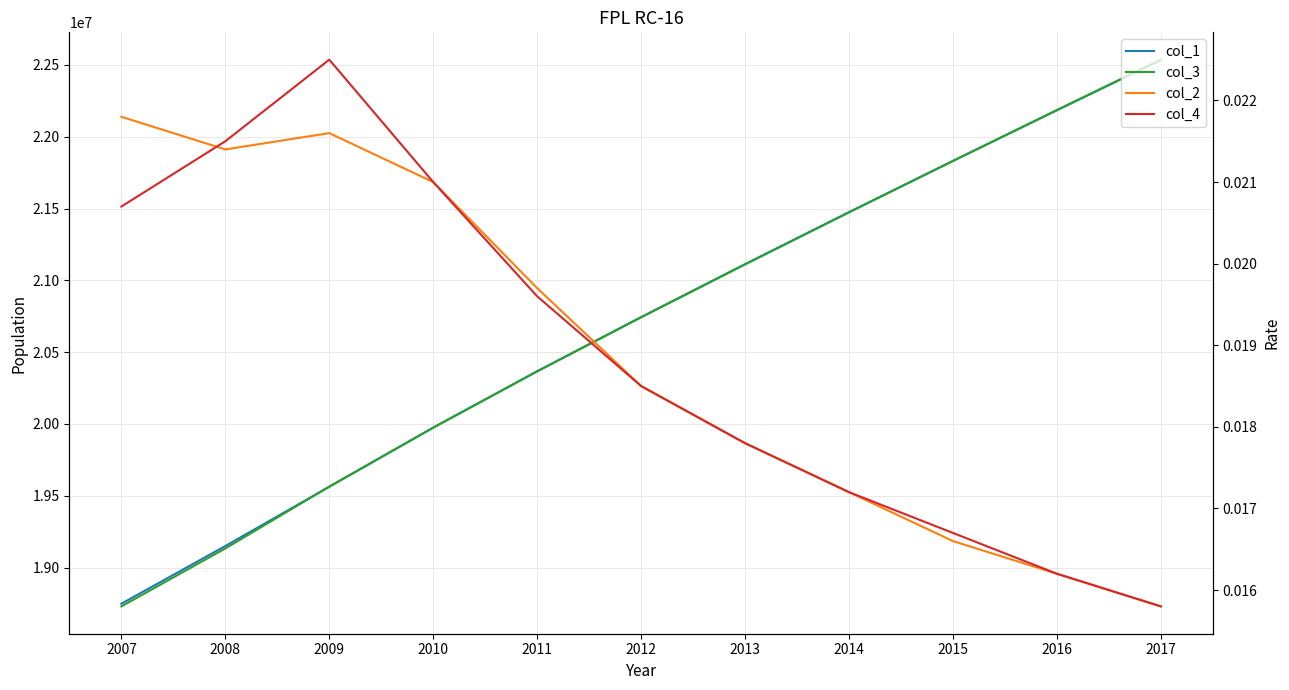

Which series has the largest total across all categories?

col_1